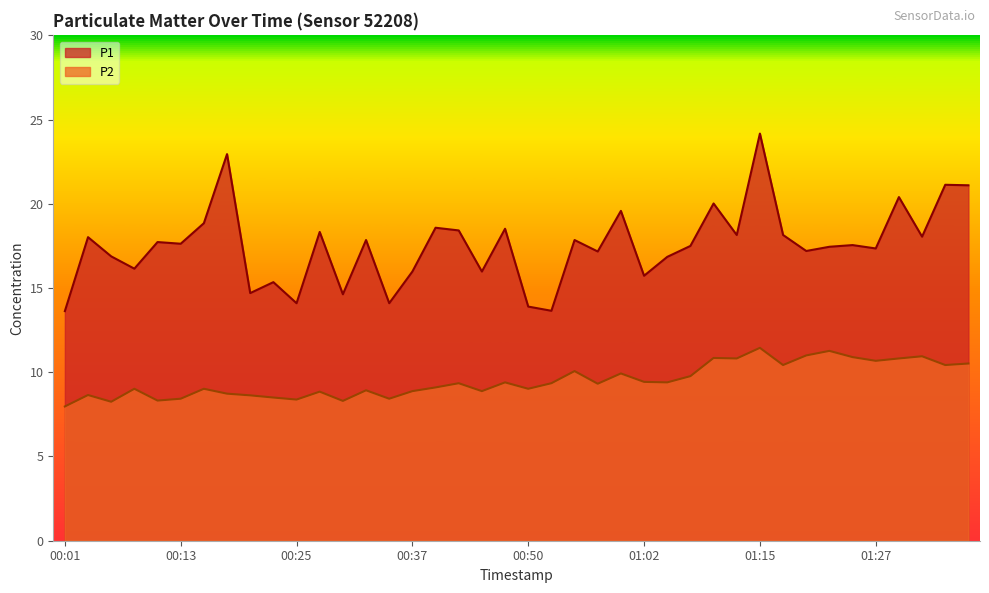

True or false: P2 and P1 cross at least once.

False